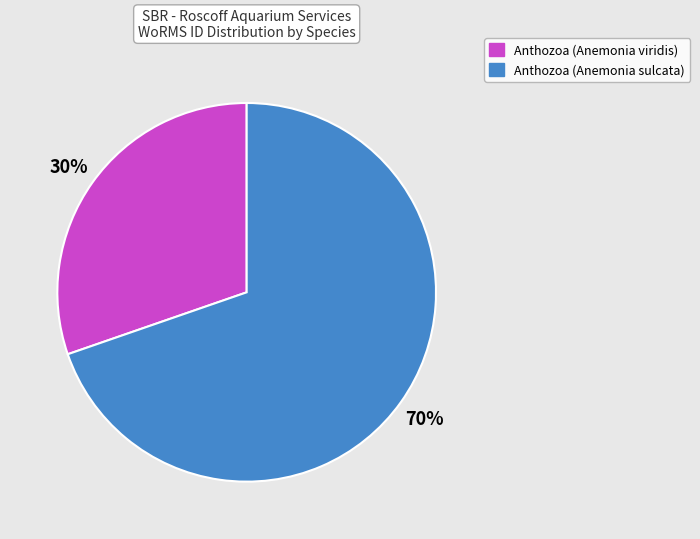

Rank the categories by value from highest to lowest.

Anthozoa (Anemonia sulcata), Anthozoa (Anemonia viridis)